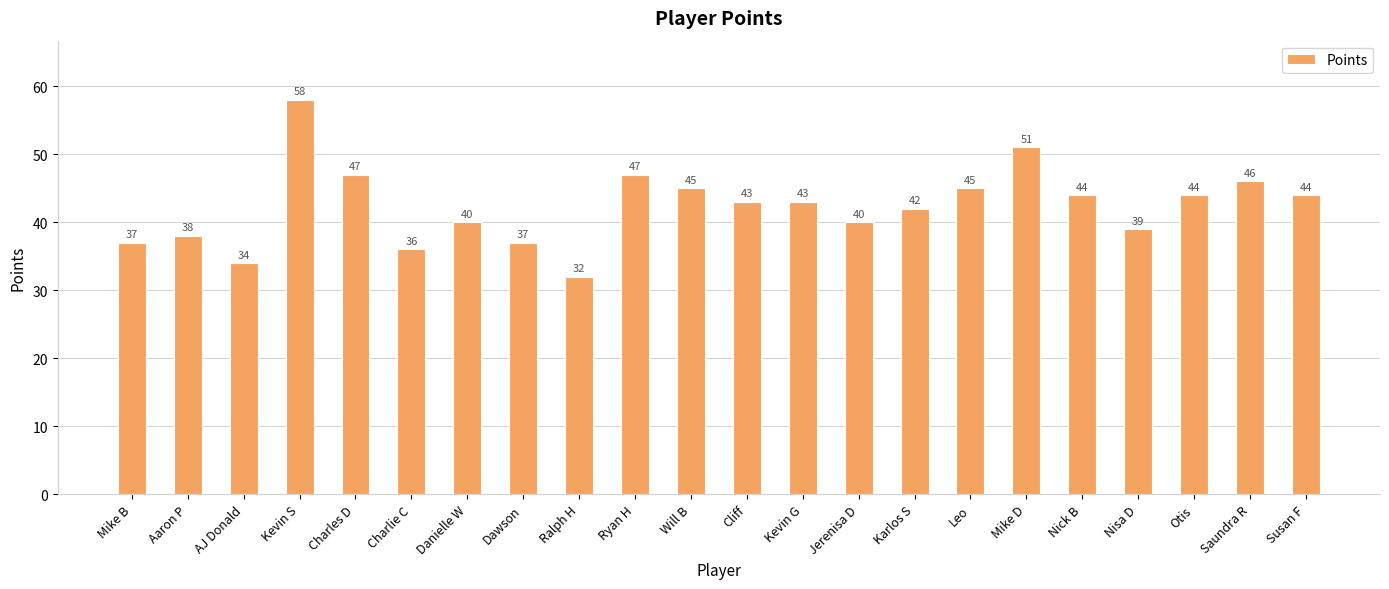

Is it true that the value at Jerenisa D is 40?

True